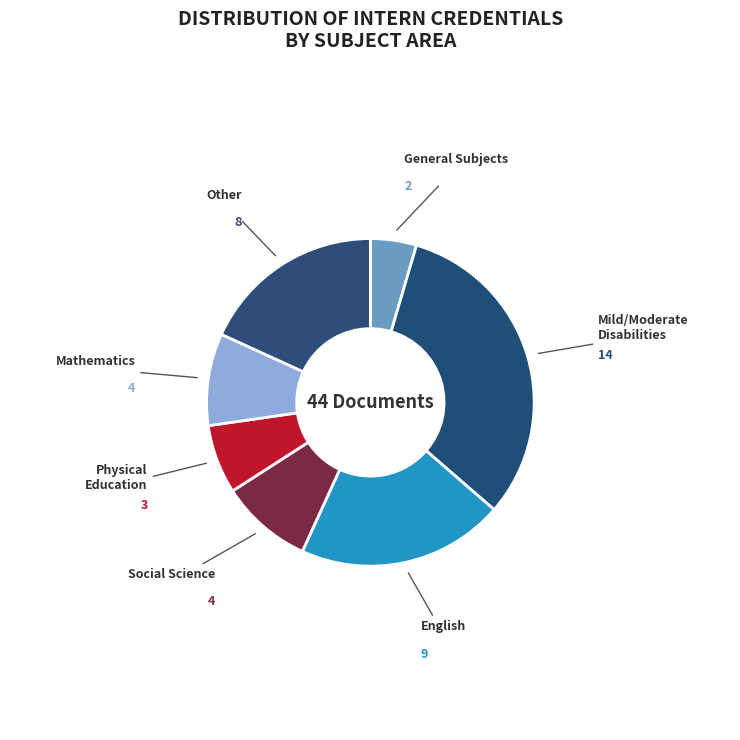

Which category has the biggest portion of the pie?

Mild/Moderate Disabilities